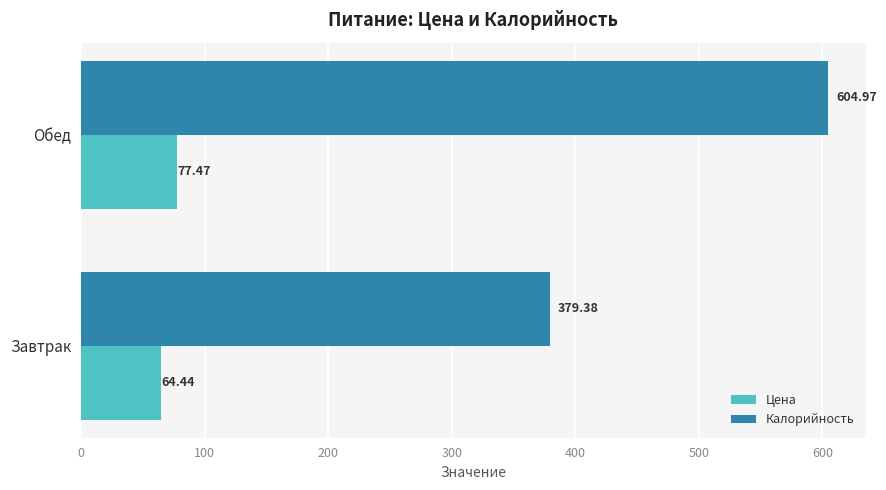

Which series has the largest total across all categories?

Калорийность